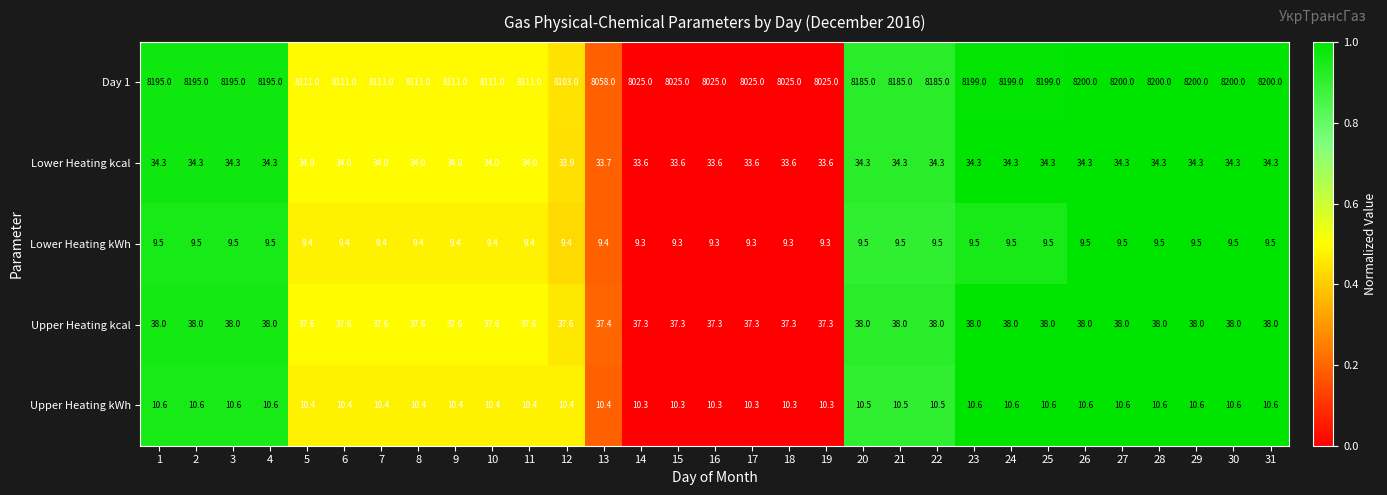

What is the sum of the Day 1 values at 30 and 16?

16225.0